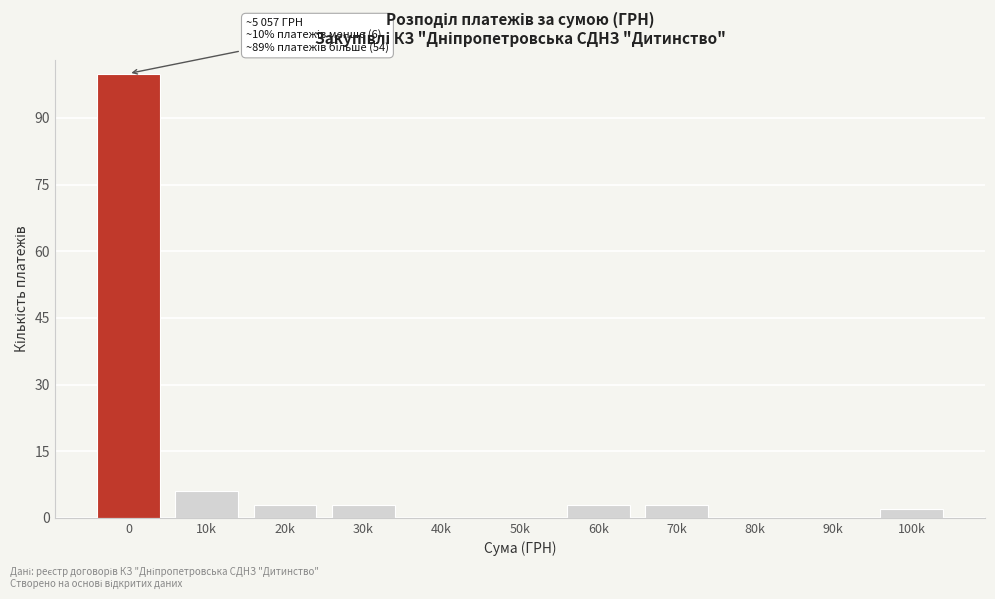

Reading left to right, extract all data points from this chart.

0=100	10k=6	20k=3	30k=3	40k=0	50k=0	60k=3	70k=3	80k=0	90k=0	100k=2